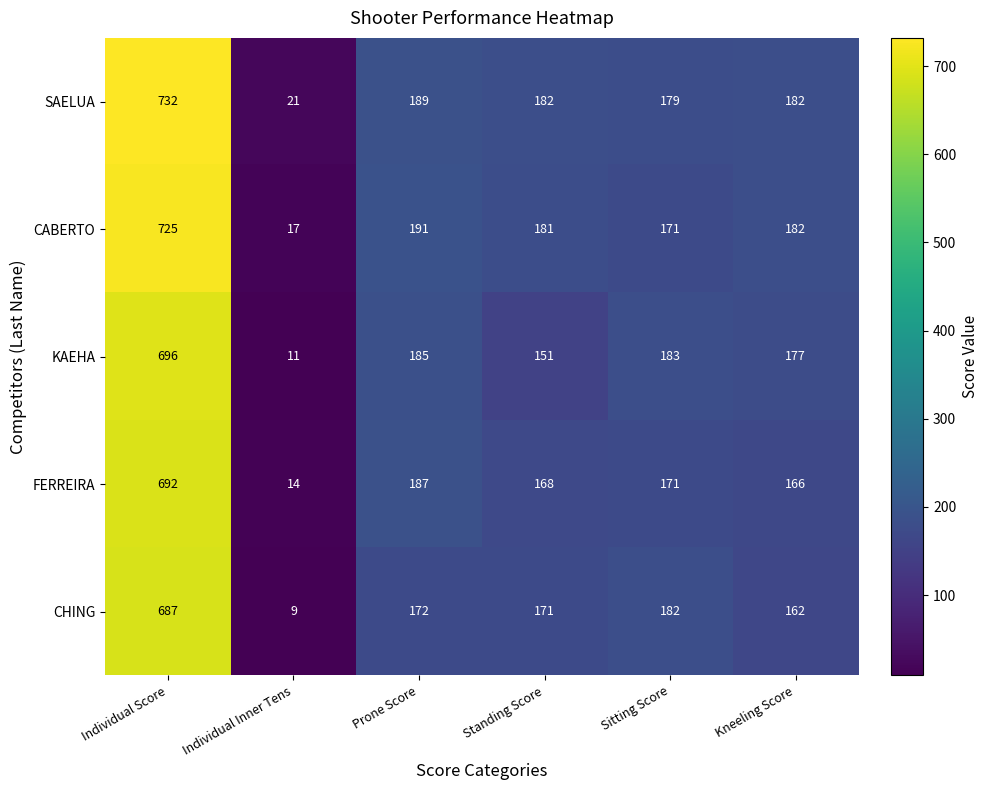

Which series has the widest spread of values?

SAELUA